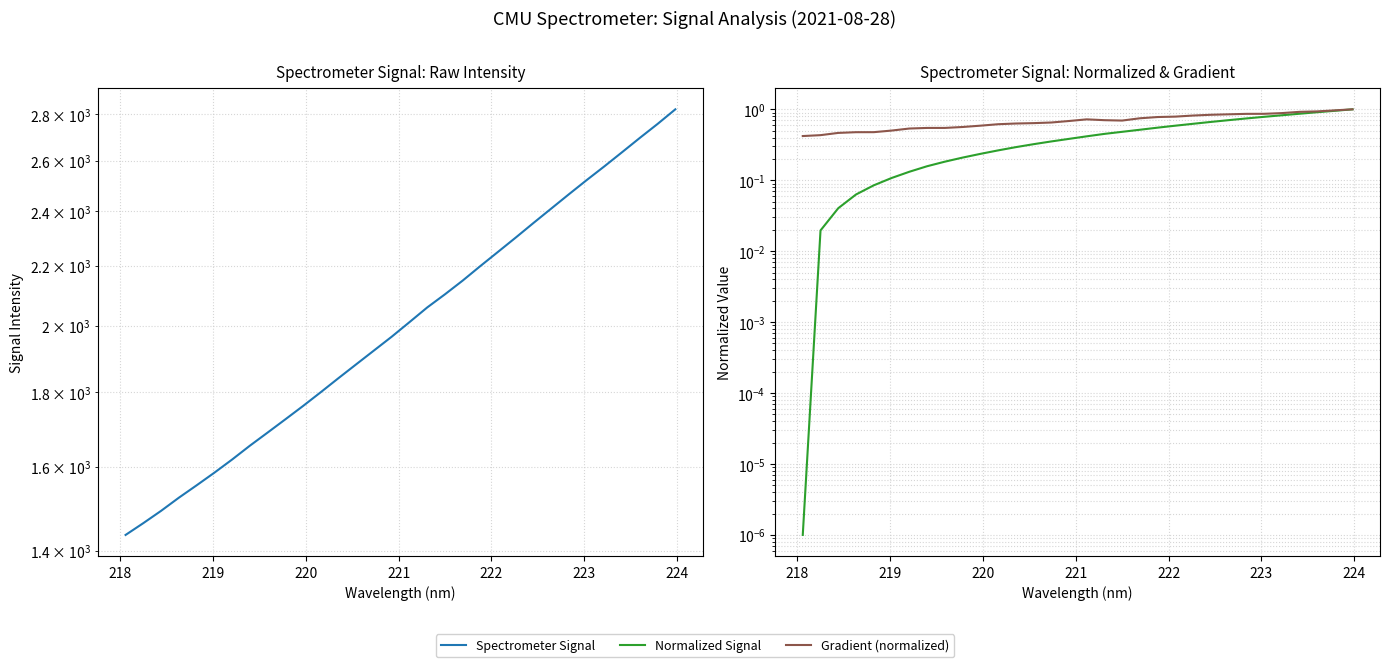

In Gradient (normalized), how many points are higher than both neighbors (excluding endpoints)?

1